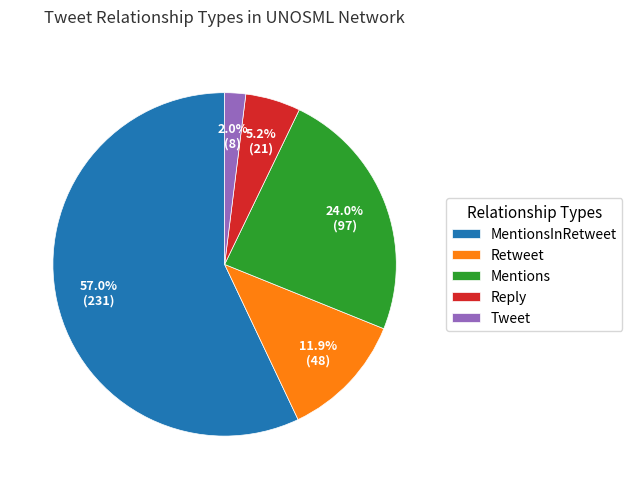

The Reply slice represents 19% of the pie. True or false?

False